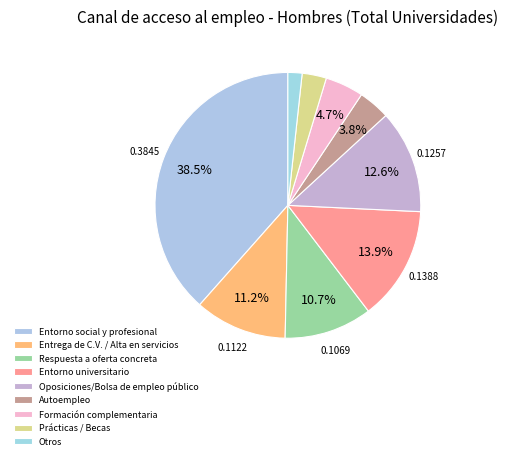

True or false: Entrega de C.V. / Alta en servicios accounts for 11% of the total.

True